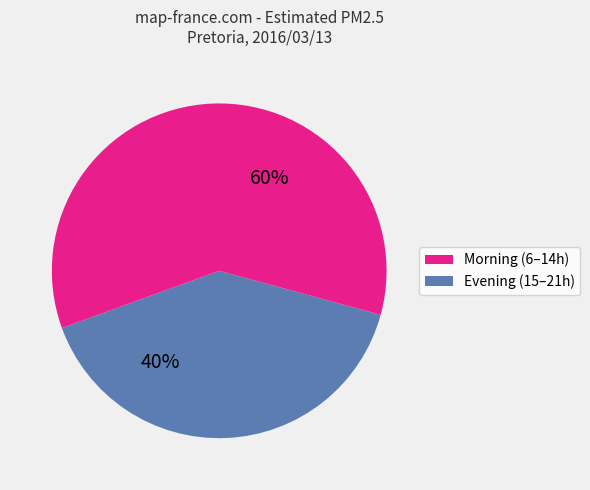

Is there a majority slice in this chart?

Yes